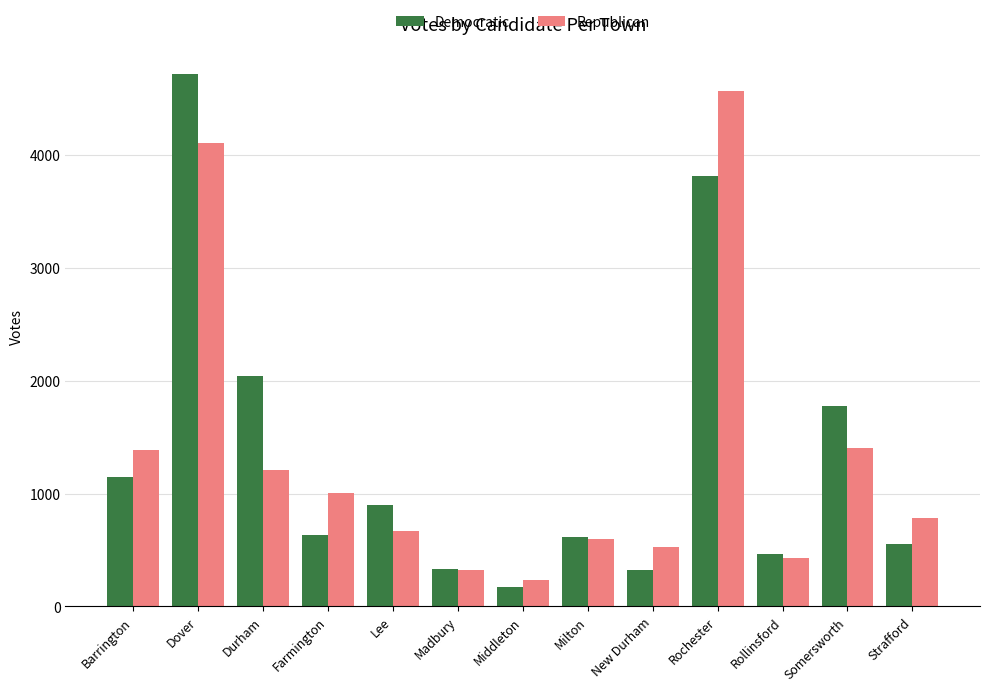

How many series are shown in this chart?

2